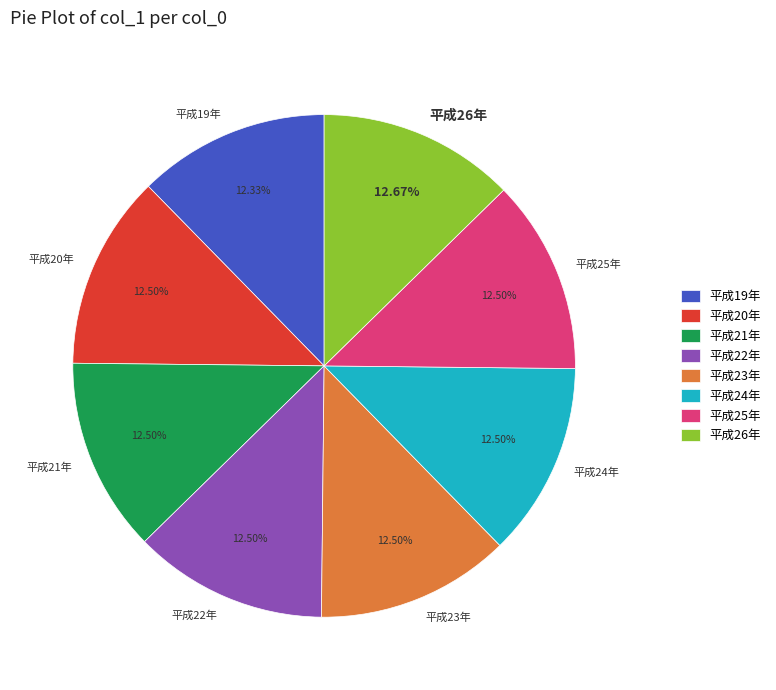

To the nearest percent, what is the combined percentage of 平成23年 and 平成25年?

25%